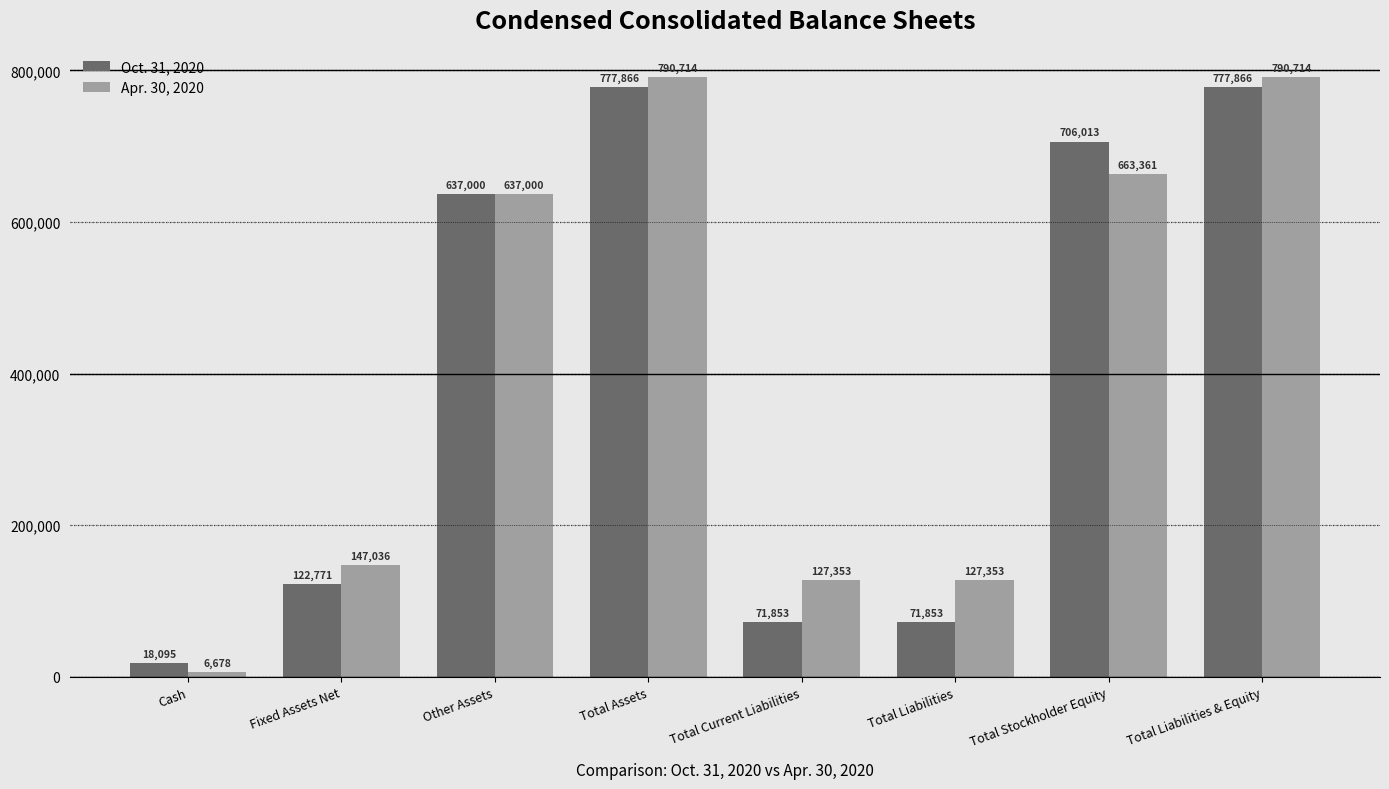

The Oct. 31, 2020 series shows 273525 at Total Stockholder Equity. True or false?

False